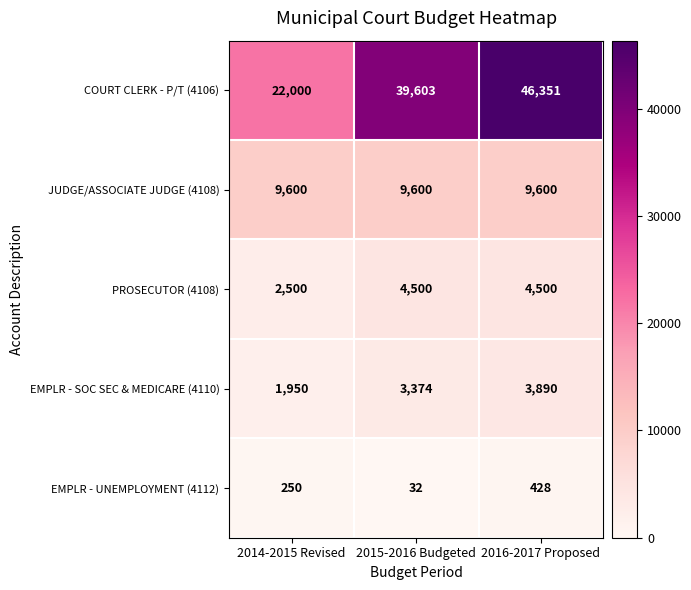

What is the spread (max minus min) of values at 2014-2015 Revised?

21750